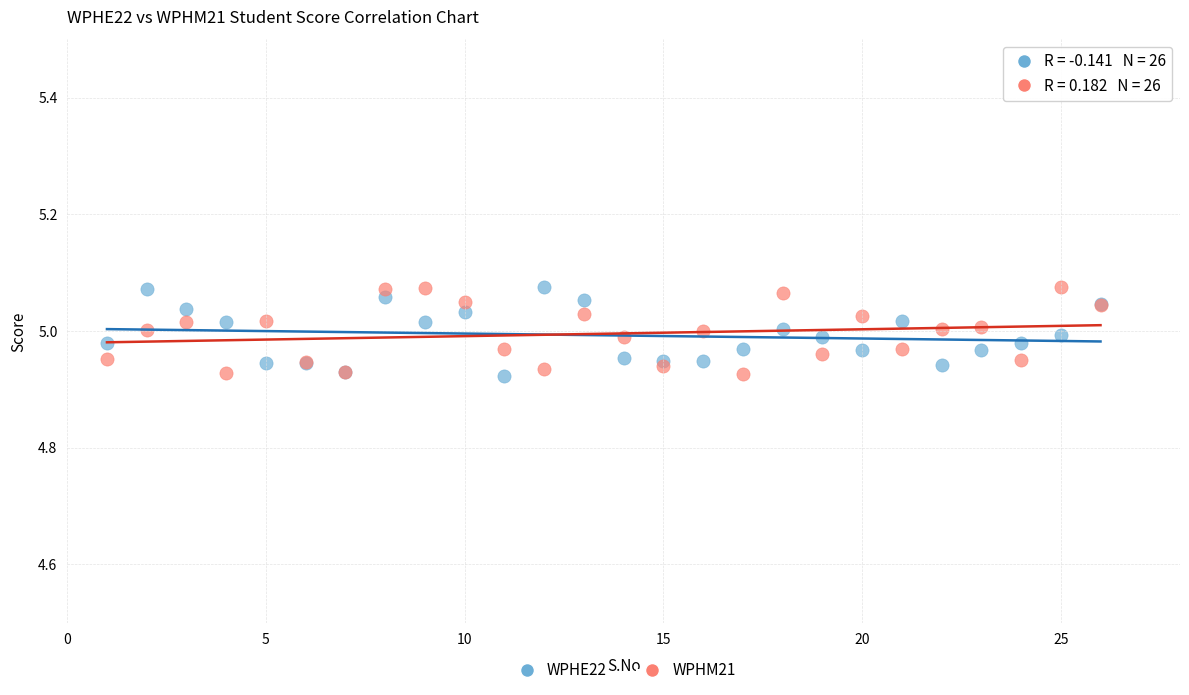

What is the X range (max minus min) for the scatter plot?

25.0